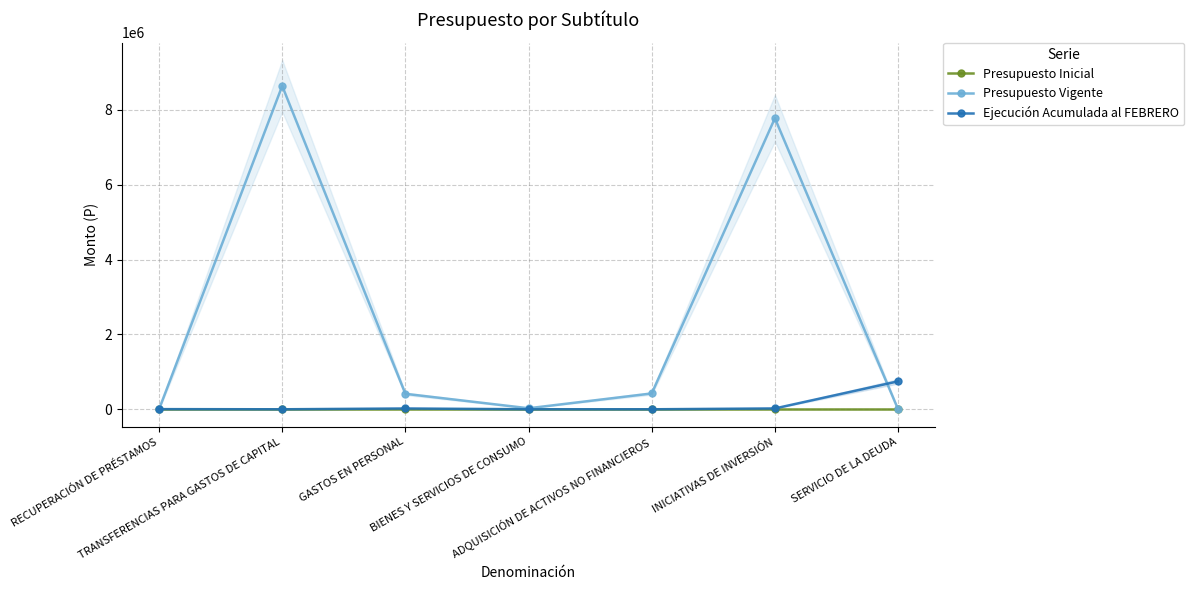

What position from the right is BIENES Y SERVICIOS DE CONSUMO?

4